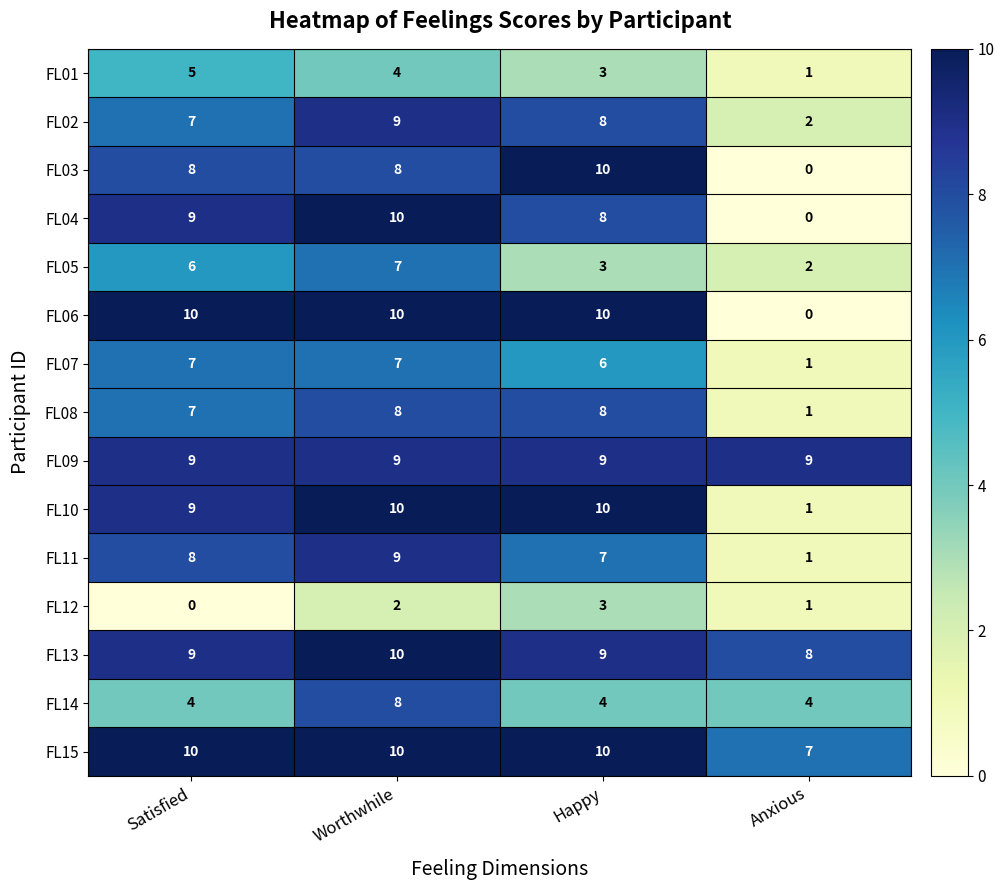

Which category has the lowest value in the FL10 series?

Anxious